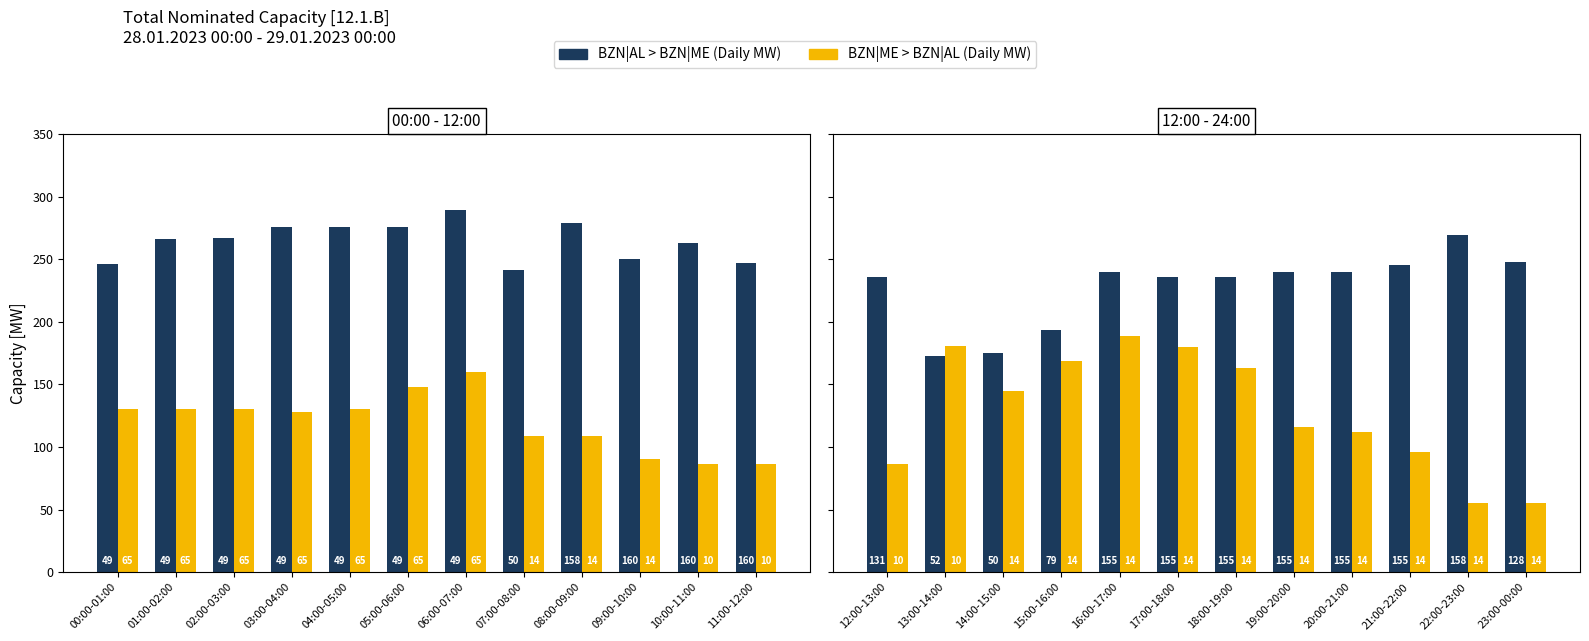

What is the lowest value of the BZN|ME > BZN|AL (Daily) series?

55